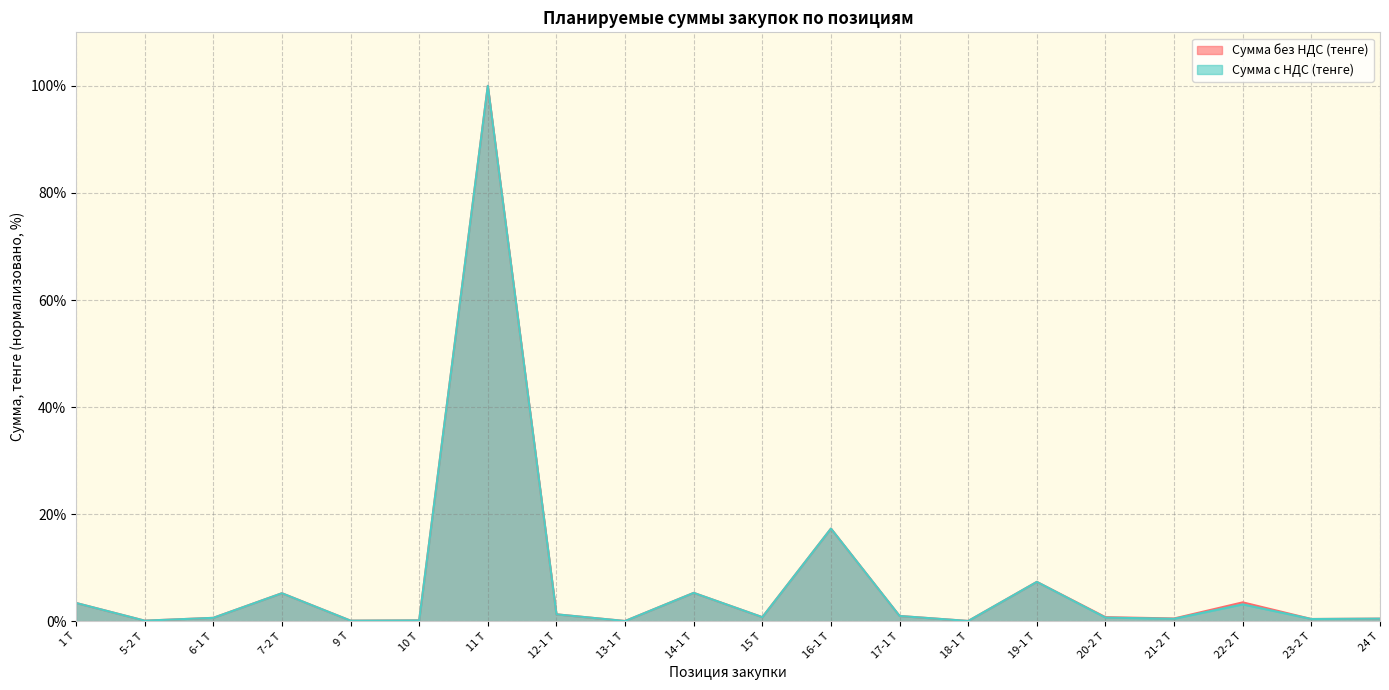

What is the difference between the Сумма без НДС (тенге) values at 16-1 Т and 20-2 Т?

16.5